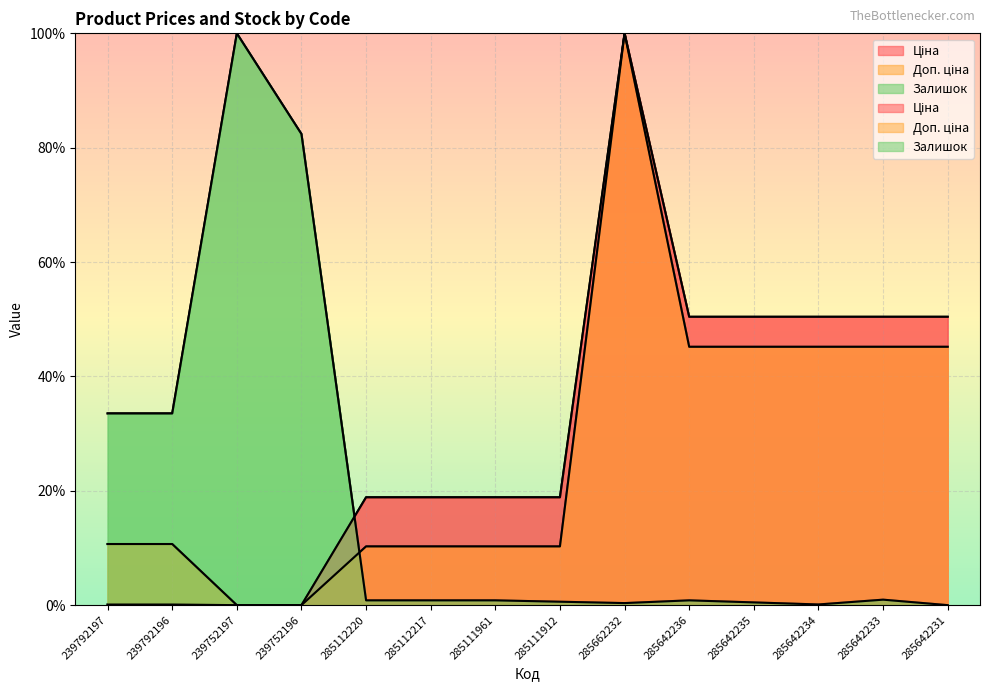

What is the total value across all series at 239752196?

82.4